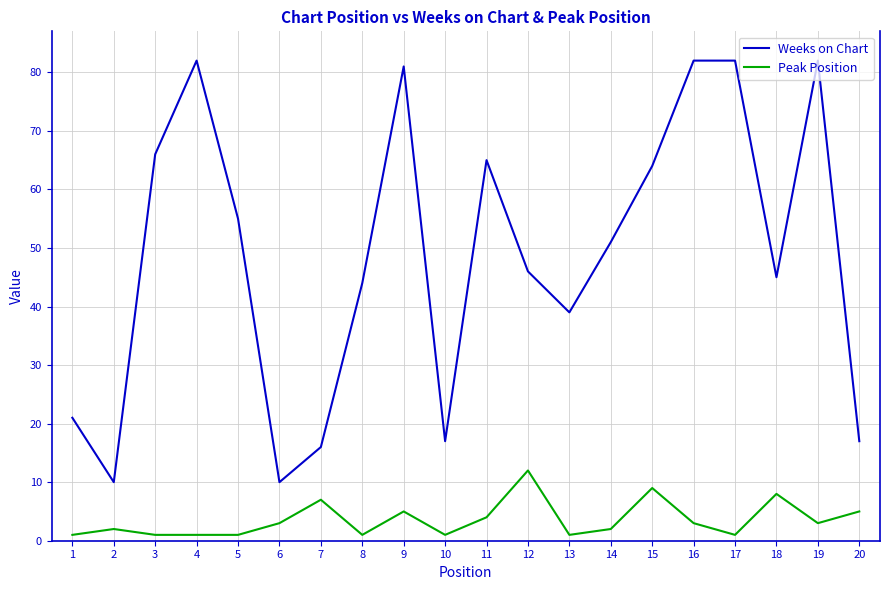

Is the value of Weeks on Chart at 5 greater than the value of Peak Position at 13?

Yes